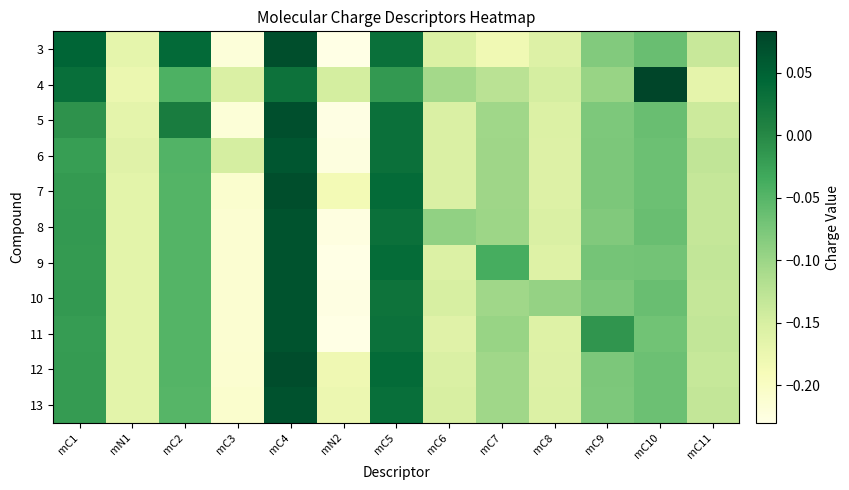

Reading left to right, extract all data points from this chart.

3: mC1=0.0	mN1=-0.2	mC2=0.0	mC3=-0.2	mC4=0.1	mN2=-0.2	mC5=0.0	mC6=-0.2	mC7=-0.2	mC8=-0.2	mC9=-0.1	mC10=-0.1	mC11=-0.1
4: mC1=0.0	mN1=-0.2	mC2=-0.0	mC3=-0.2	mC4=0.0	mN2=-0.1	mC5=-0.0	mC6=-0.1	mC7=-0.1	mC8=-0.1	mC9=-0.1	mC10=0.1	mC11=-0.2
5: mC1=-0.0	mN1=-0.2	mC2=0.0	mC3=-0.2	mC4=0.1	mN2=-0.2	mC5=0.0	mC6=-0.2	mC7=-0.1	mC8=-0.2	mC9=-0.1	mC10=-0.1	mC11=-0.1
6: mC1=-0.0	mN1=-0.2	mC2=-0.0	mC3=-0.1	mC4=0.1	mN2=-0.2	mC5=0.0	mC6=-0.2	mC7=-0.1	mC8=-0.2	mC9=-0.1	mC10=-0.1	mC11=-0.1
7: mC1=-0.0	mN1=-0.2	mC2=-0.0	mC3=-0.2	mC4=0.1	mN2=-0.2	mC5=0.0	mC6=-0.2	mC7=-0.1	mC8=-0.2	mC9=-0.1	mC10=-0.1	mC11=-0.1
8: mC1=-0.0	mN1=-0.2	mC2=-0.0	mC3=-0.2	mC4=0.1	mN2=-0.2	mC5=0.0	mC6=-0.1	mC7=-0.1	mC8=-0.2	mC9=-0.1	mC10=-0.1	mC11=-0.1
9: mC1=-0.0	mN1=-0.2	mC2=-0.0	mC3=-0.2	mC4=0.1	mN2=-0.2	mC5=0.0	mC6=-0.2	mC7=-0.0	mC8=-0.2	mC9=-0.1	mC10=-0.1	mC11=-0.1
10: mC1=-0.0	mN1=-0.2	mC2=-0.0	mC3=-0.2	mC4=0.1	mN2=-0.2	mC5=0.0	mC6=-0.1	mC7=-0.1	mC8=-0.1	mC9=-0.1	mC10=-0.1	mC11=-0.1
11: mC1=-0.0	mN1=-0.2	mC2=-0.0	mC3=-0.2	mC4=0.1	mN2=-0.2	mC5=0.0	mC6=-0.2	mC7=-0.1	mC8=-0.2	mC9=-0.0	mC10=-0.1	mC11=-0.1
12: mC1=-0.0	mN1=-0.2	mC2=-0.0	mC3=-0.2	mC4=0.1	mN2=-0.2	mC5=0.0	mC6=-0.2	mC7=-0.1	mC8=-0.2	mC9=-0.1	mC10=-0.1	mC11=-0.1
13: mC1=-0.0	mN1=-0.2	mC2=-0.1	mC3=-0.2	mC4=0.1	mN2=-0.2	mC5=0.0	mC6=-0.2	mC7=-0.1	mC8=-0.2	mC9=-0.1	mC10=-0.1	mC11=-0.1